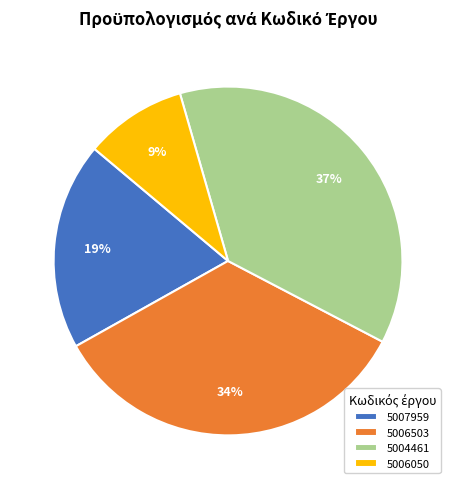

The 5006050 slice represents 1% of the pie. True or false?

False